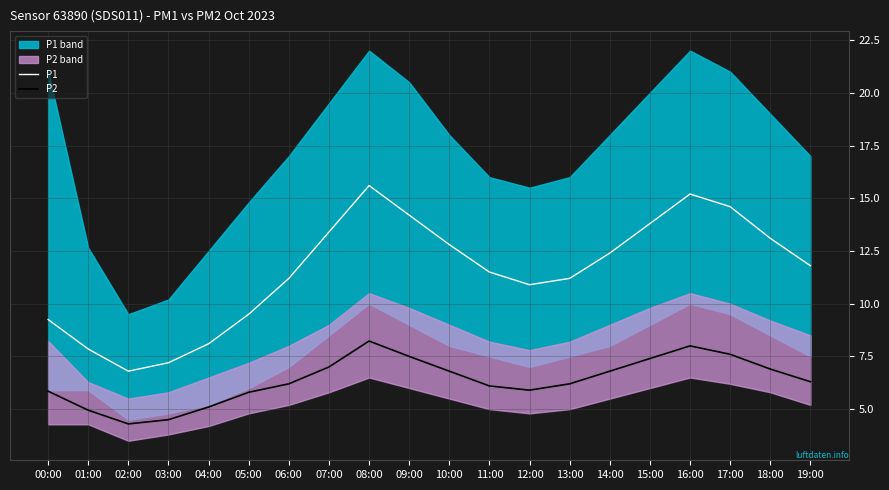

True or false: P1 and P2 cross at least once.

False